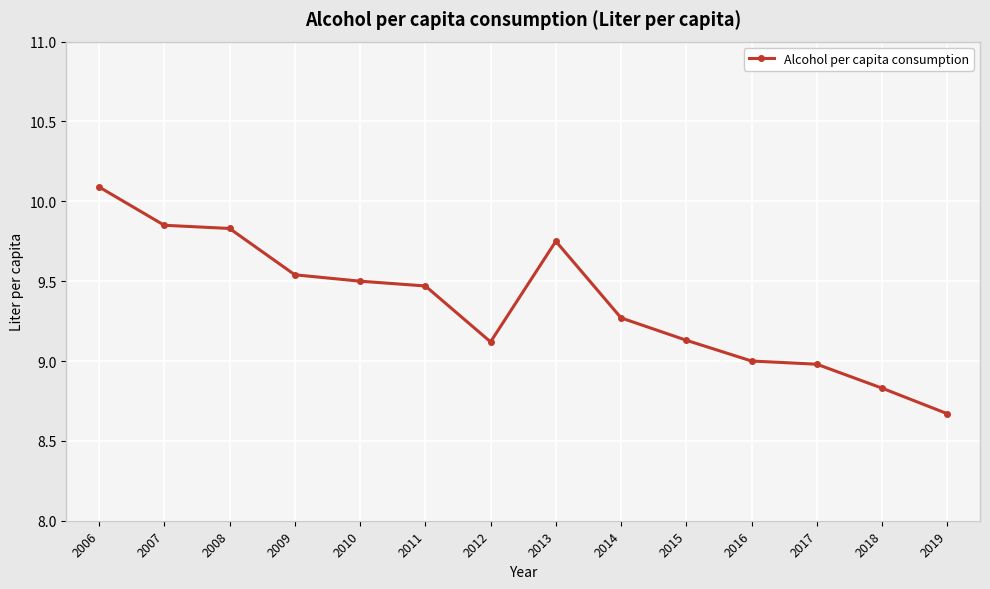

What is the minimum value shown in the chart?

8.7